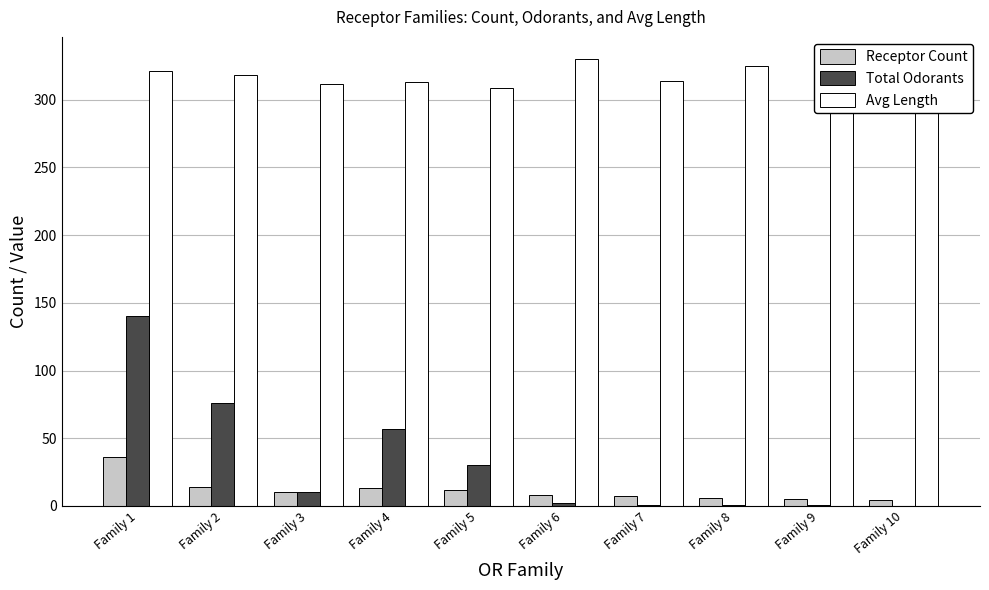

The value of Total Odorants at Family 1 is 237. True or false?

False